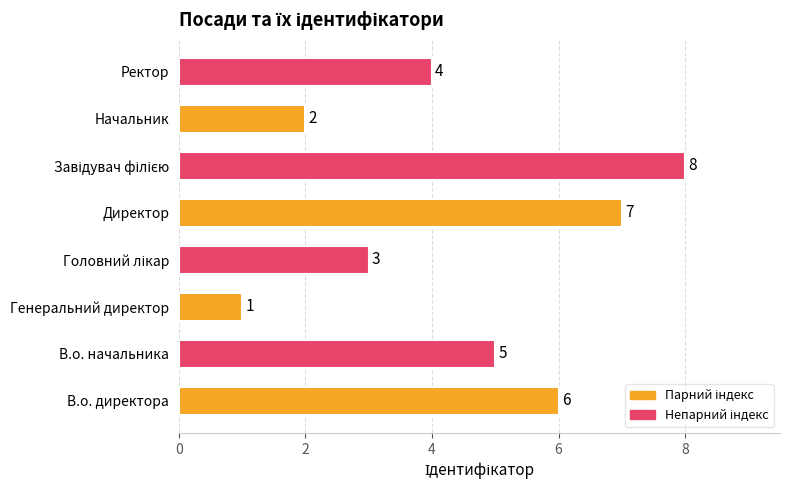

The chart shows a value of 1 at Генеральний директор. True or false?

True